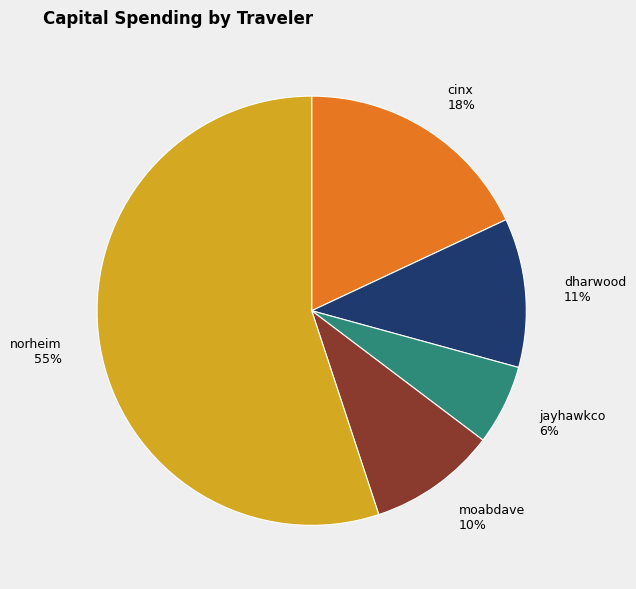

What is the ratio of the value at dharwood to the value at cinx?

0.6